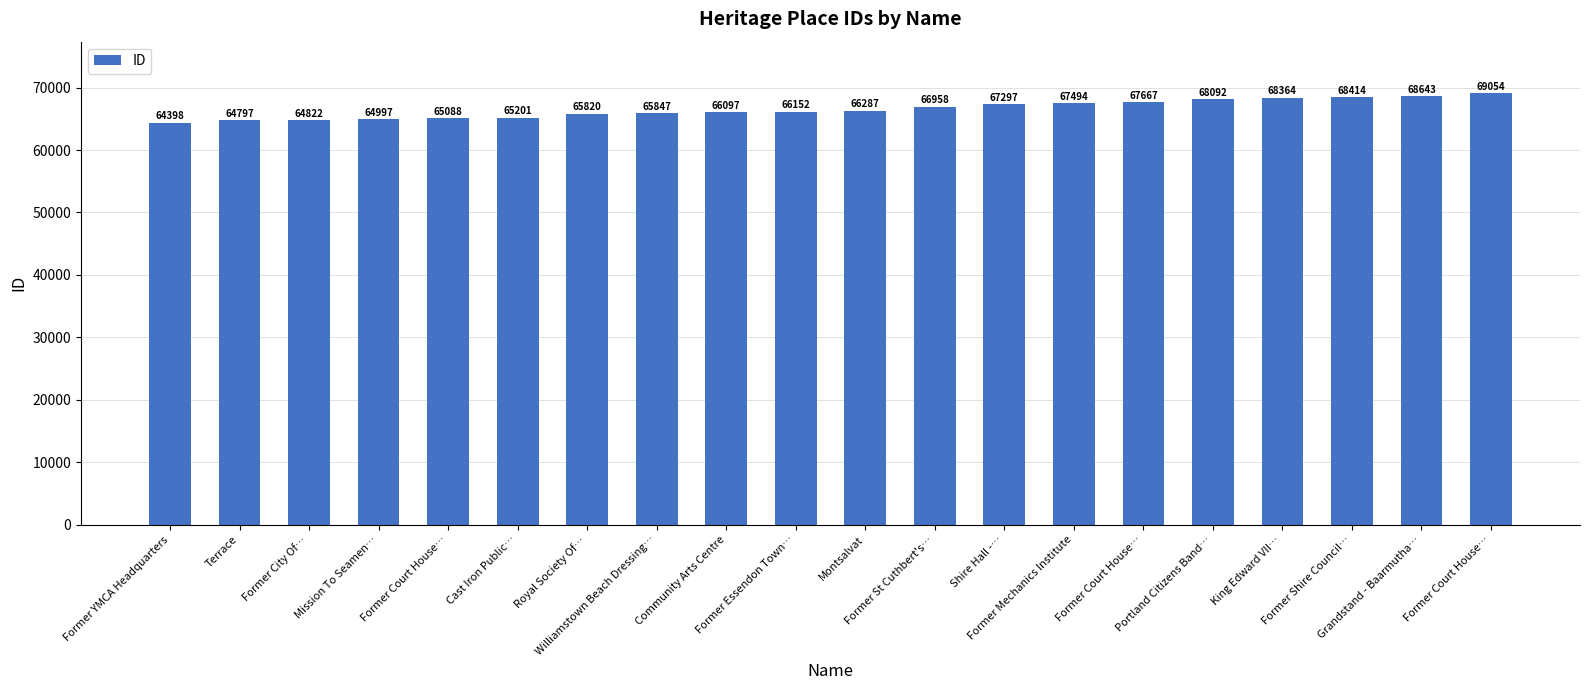

True or false: the data shows 64398 at Former YMCA Headquarters.

True